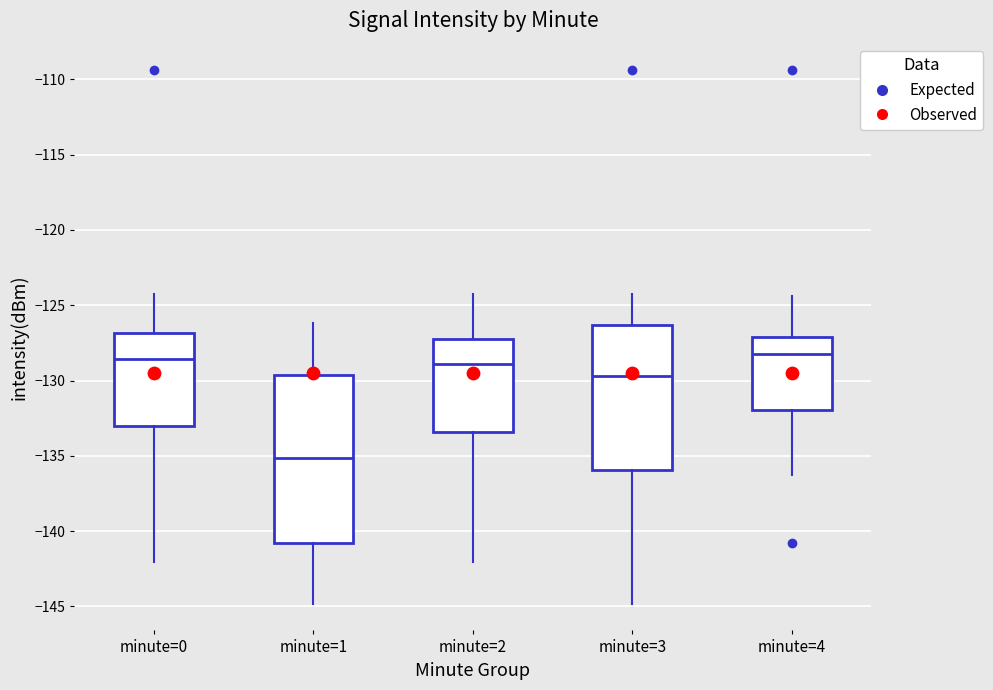

Comparing the boxes themselves (not the whiskers), which one is the tallest?

minute=1